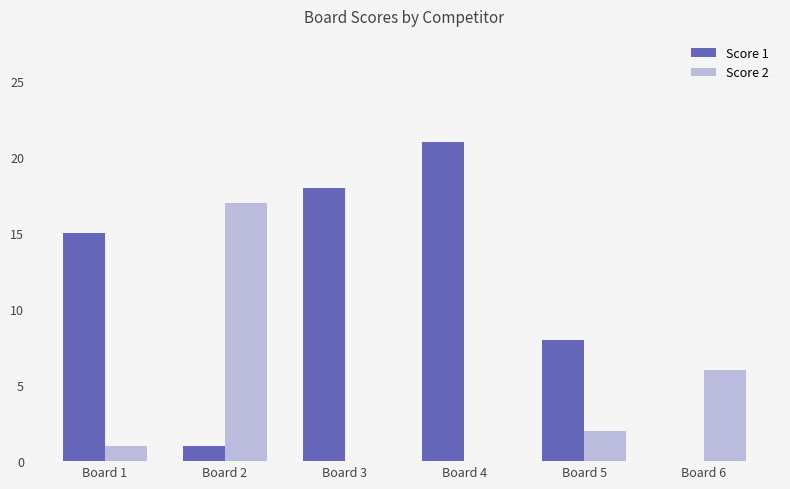

What is the spread (max minus min) of values at Board 3?

18